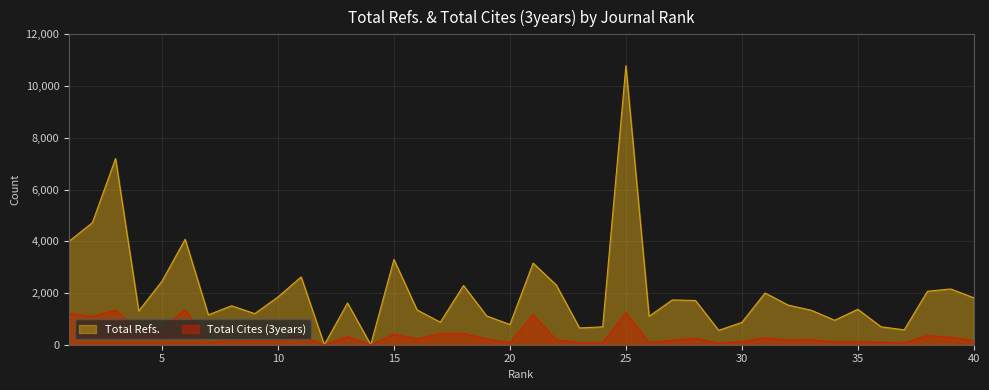

What is the sum of the Total Cites (3years) values at 12 and 7?

77